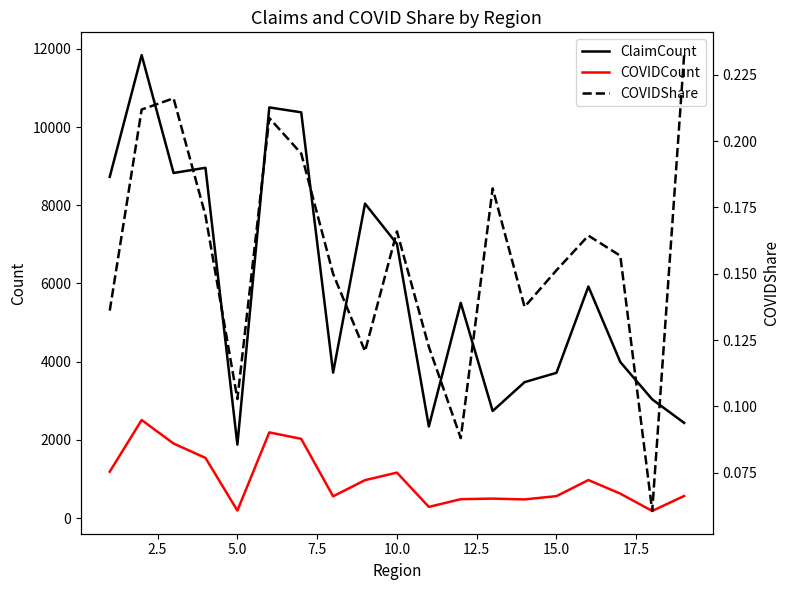

True or false: ClaimCount and COVIDCount intersect in this chart.

False